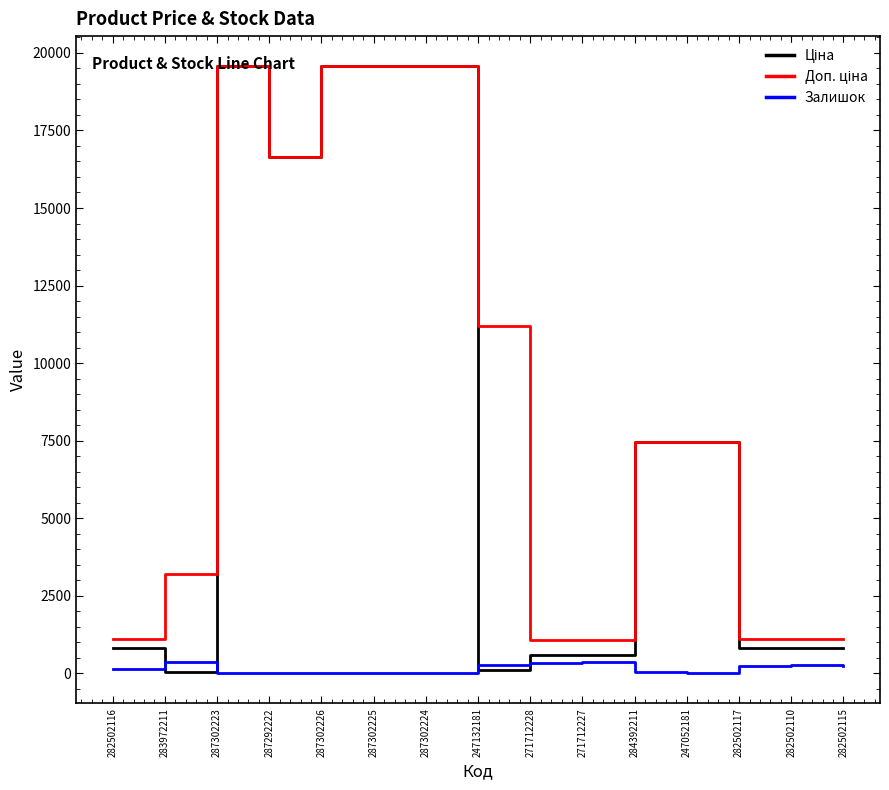

What is the maximum value shown in the chart?

19564.9